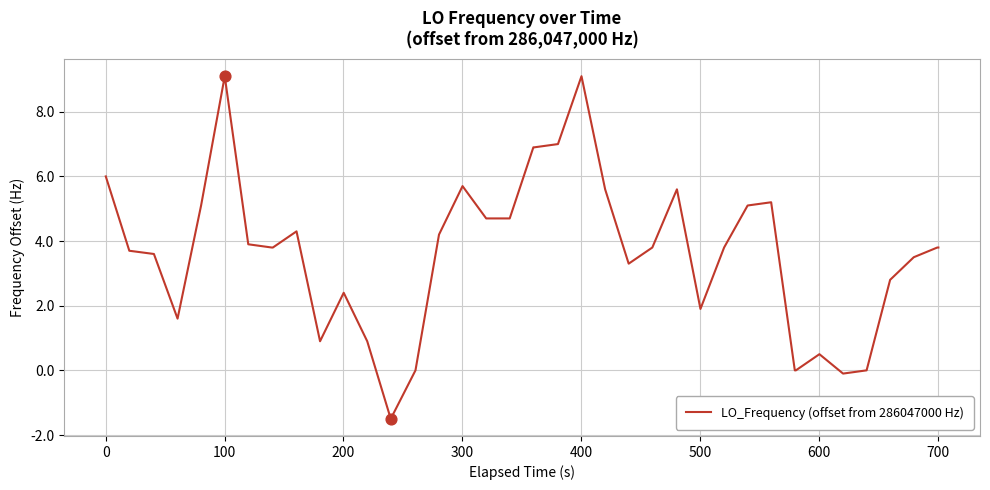

What is the smallest value displayed?

-1.5